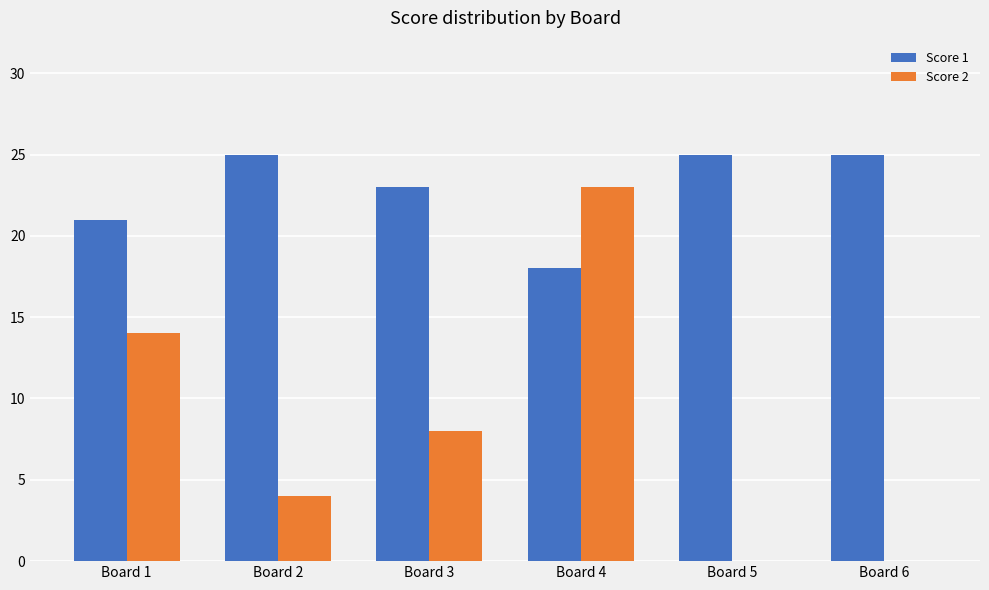

Are the bars grouped side by side (vs. stacked)?

Yes